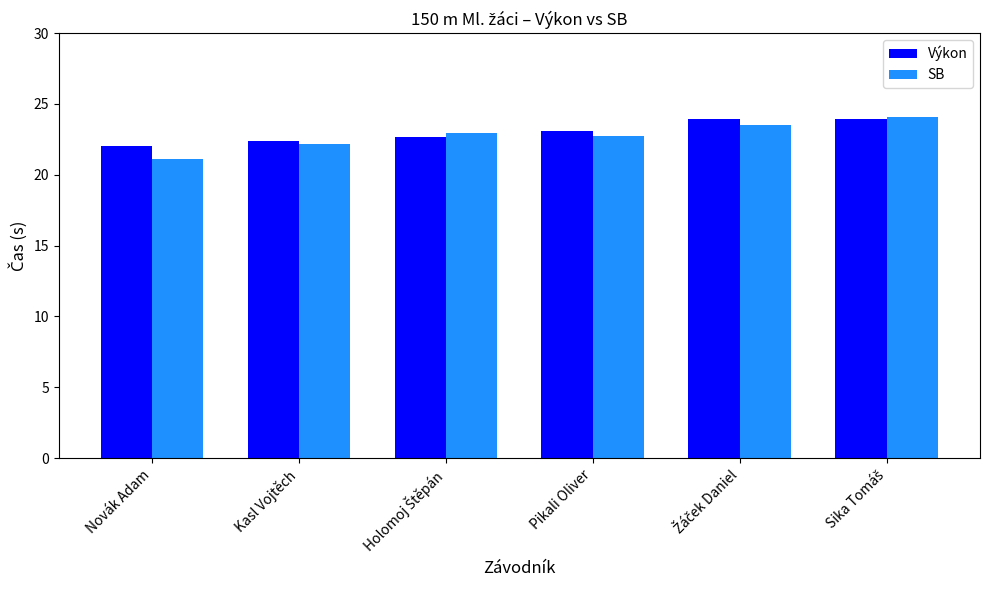

What is the spread (max minus min) of values at Novák Adam?

0.9